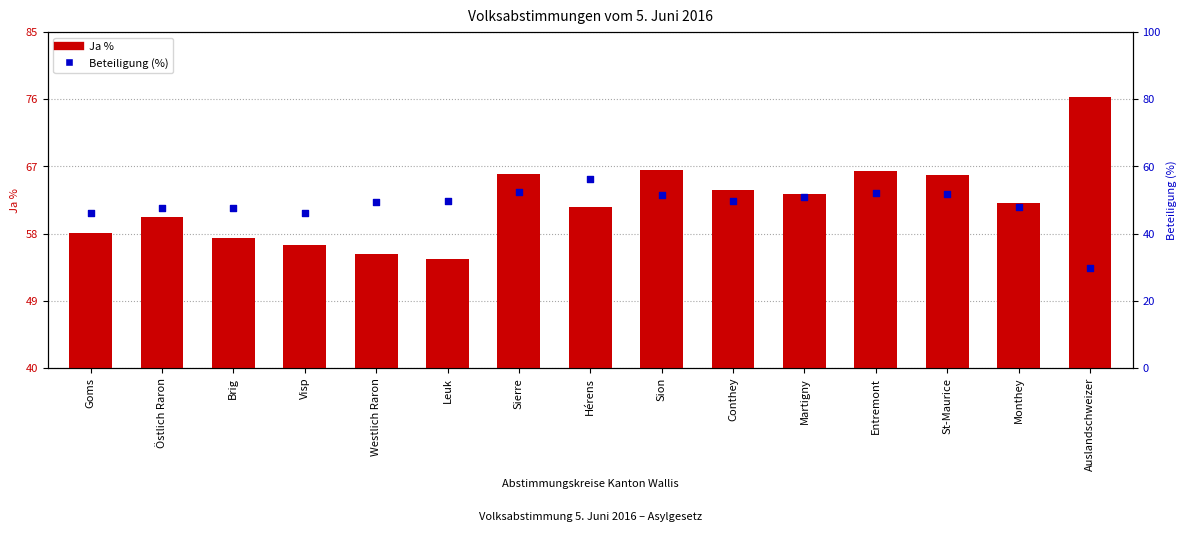

At which category is the sum across all series the highest?

Entremont